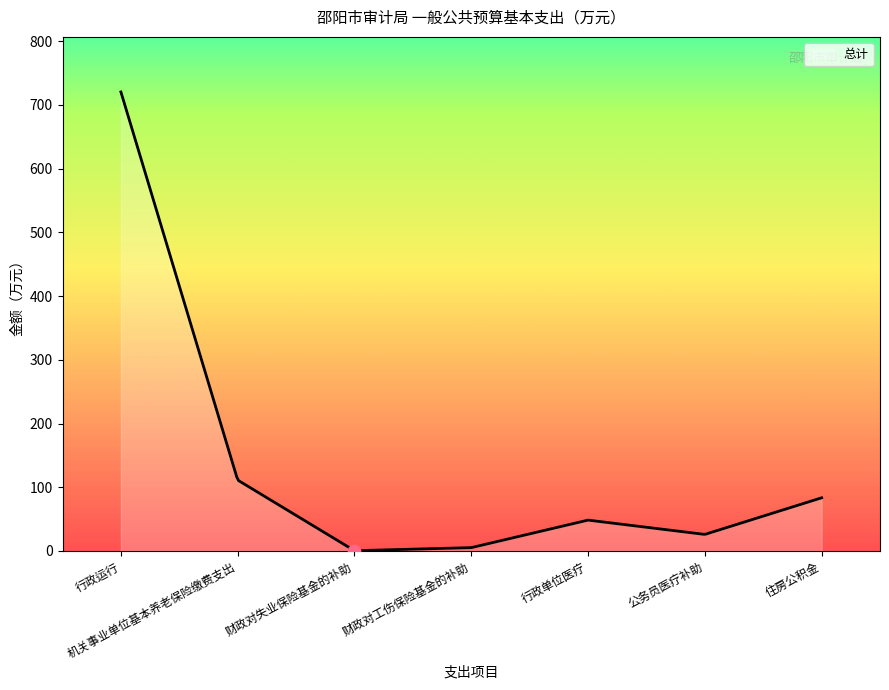

What is the greatest value displayed?

720.3